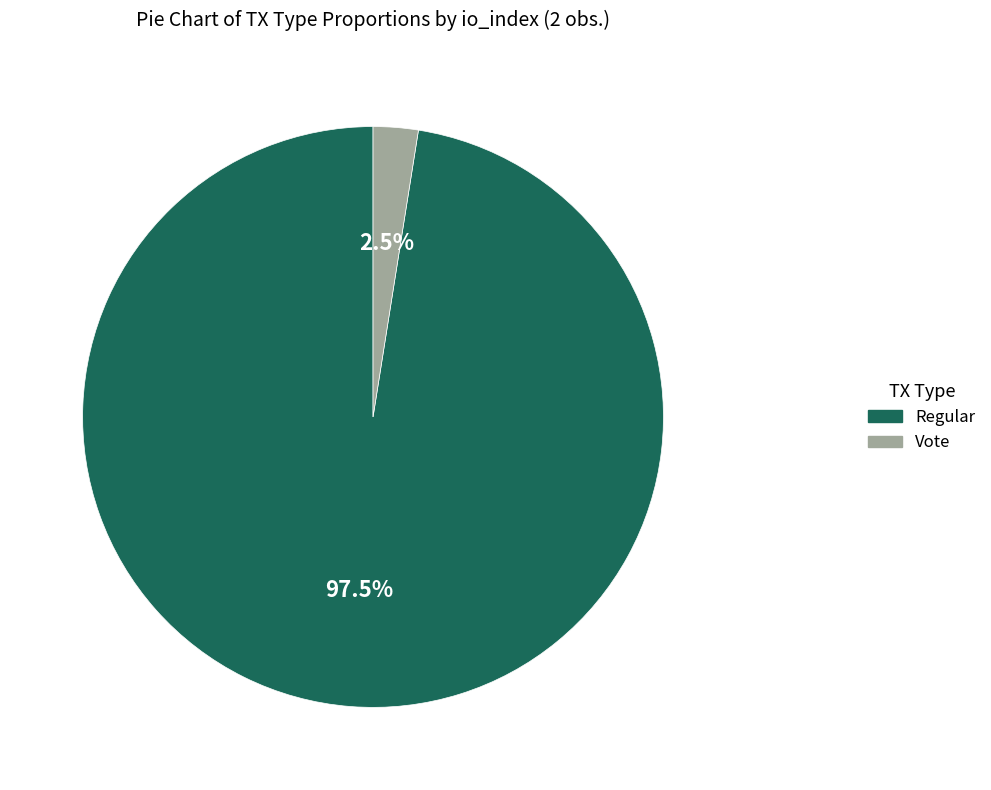

Is there any slice that represents more than half of the pie?

Yes